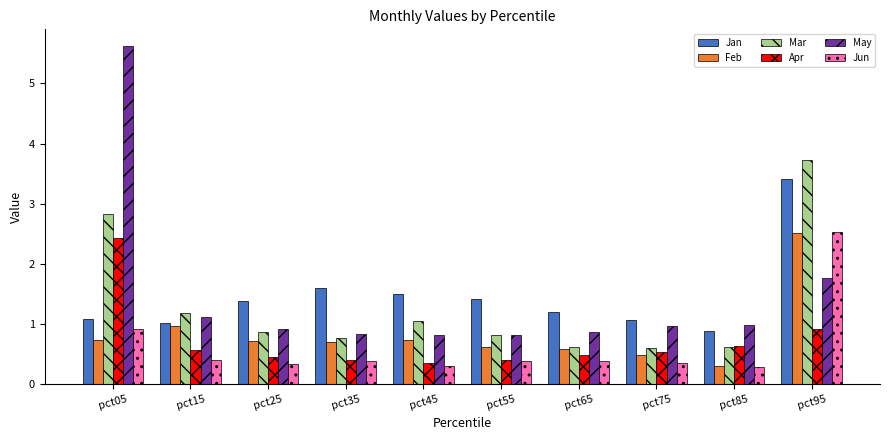

What is the difference between the maximum and second lowest values in the Jun series?

2.2